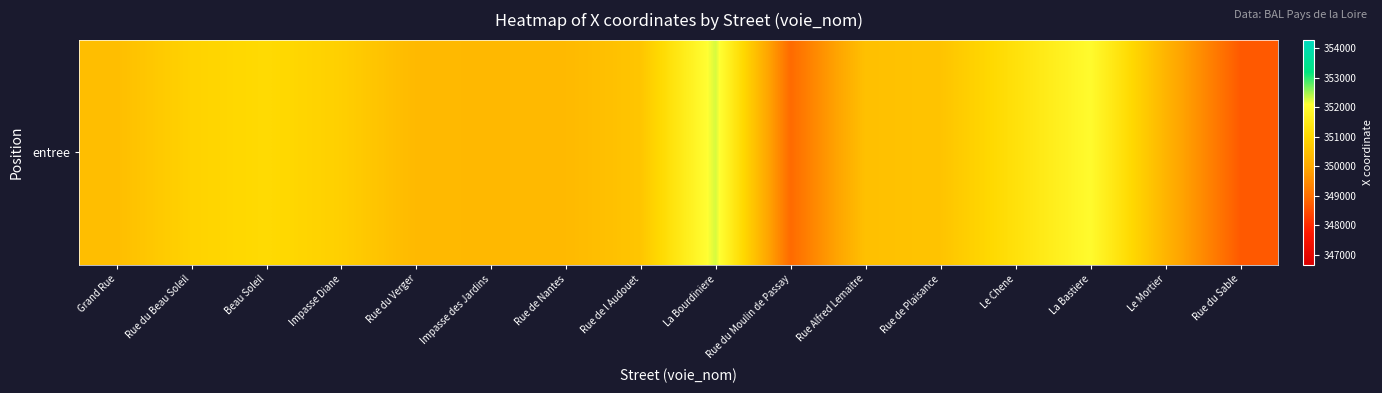

What is the change in value from Beau Soleil to Impasse des Jardins?

-735.0